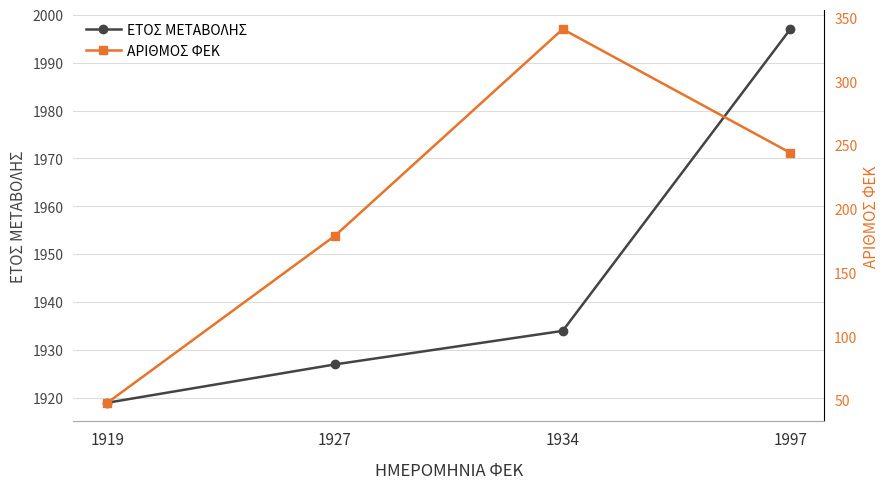

What are all the series names shown in the legend?

ΕΤΟΣ ΜΕΤΑΒΟΛΗΣ, ΑΡΙΘΜΟΣ ΦΕΚ